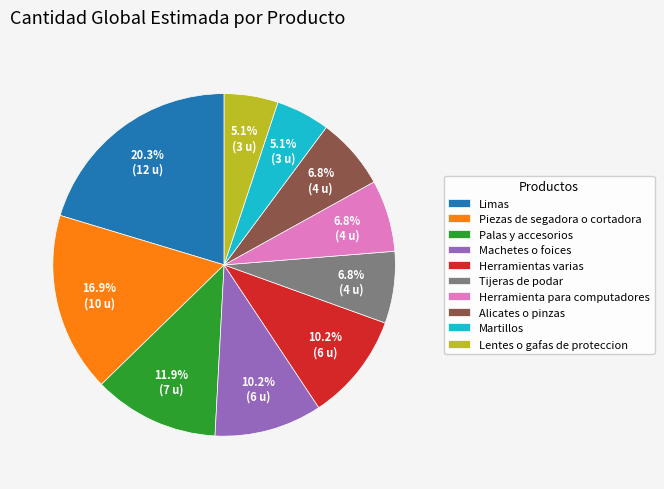

What is the ratio of the value at Machetes o foices to the value at Tijeras de podar?

1.5